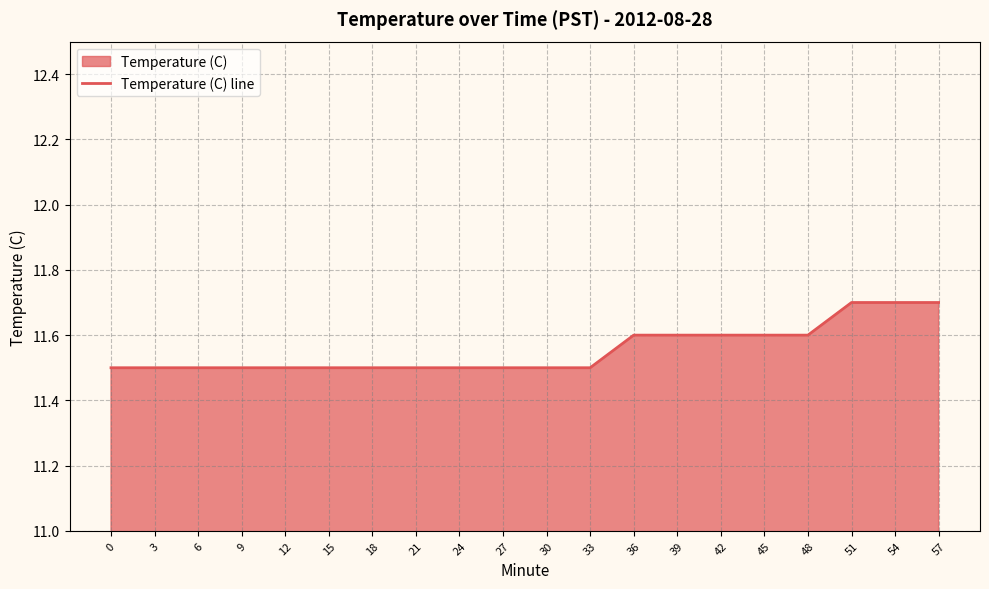

Reading right to left, what are all the values shown in this chart?

11.7	11.7	11.7	11.6	11.6	11.6	11.6	11.6	11.5	11.5	11.5	11.5	11.5	11.5	11.5	11.5	11.5	11.5	11.5	11.5